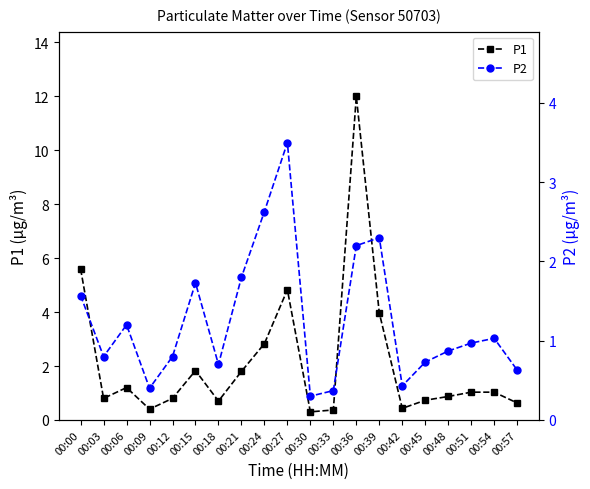

At which category does the chart reach its minimum across all series?

00:30